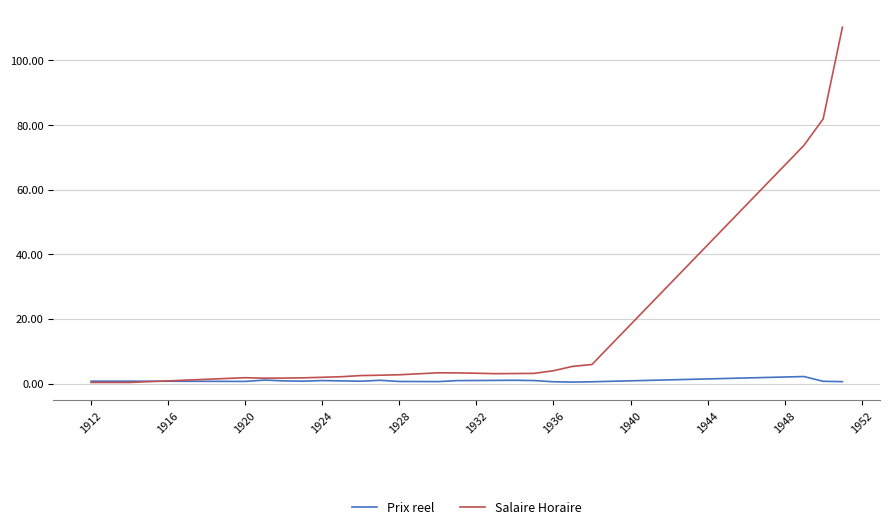

Which series has the largest total across all categories?

Salaire Horaire